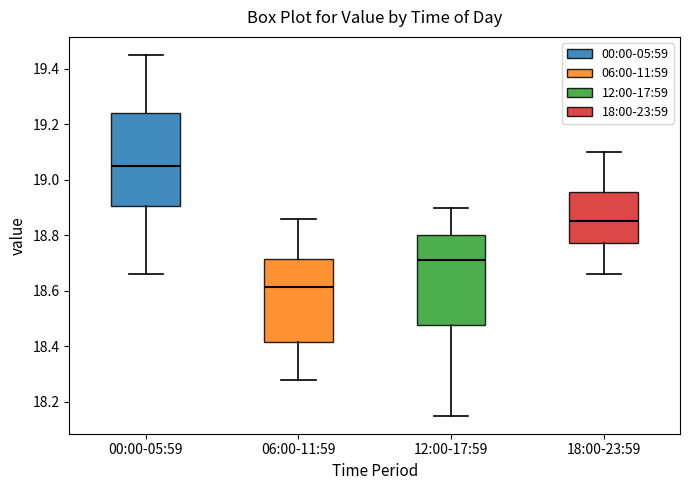

Which box has the lowest median line?

06:00-11:59